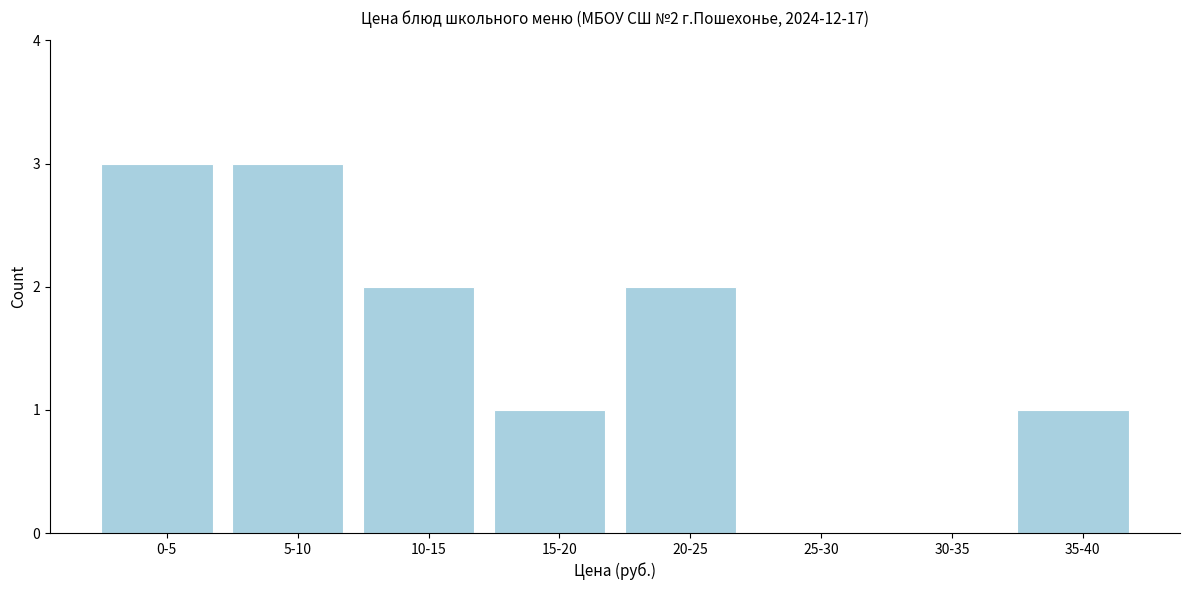

Reading left to right, transcribe all the data shown in this chart.

0-5=3	5-10=3	10-15=2	15-20=1	20-25=2	25-30=0	30-35=0	35-40=1